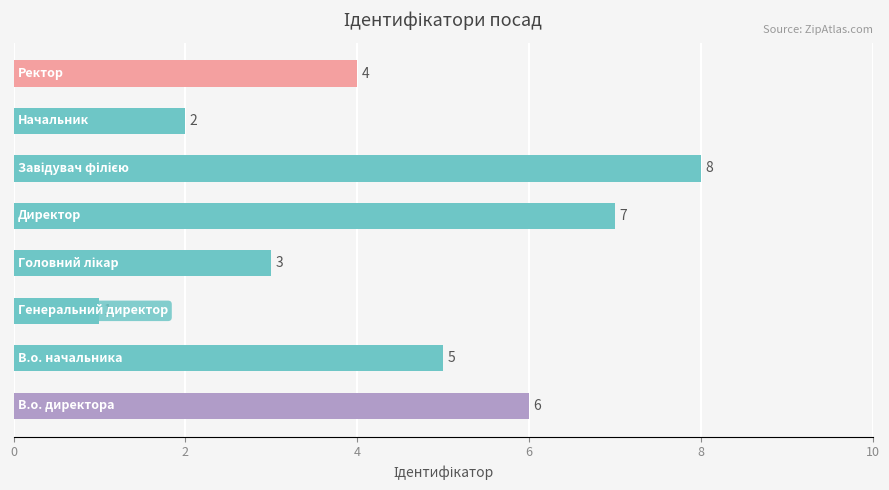

What is the sum of all values?

36